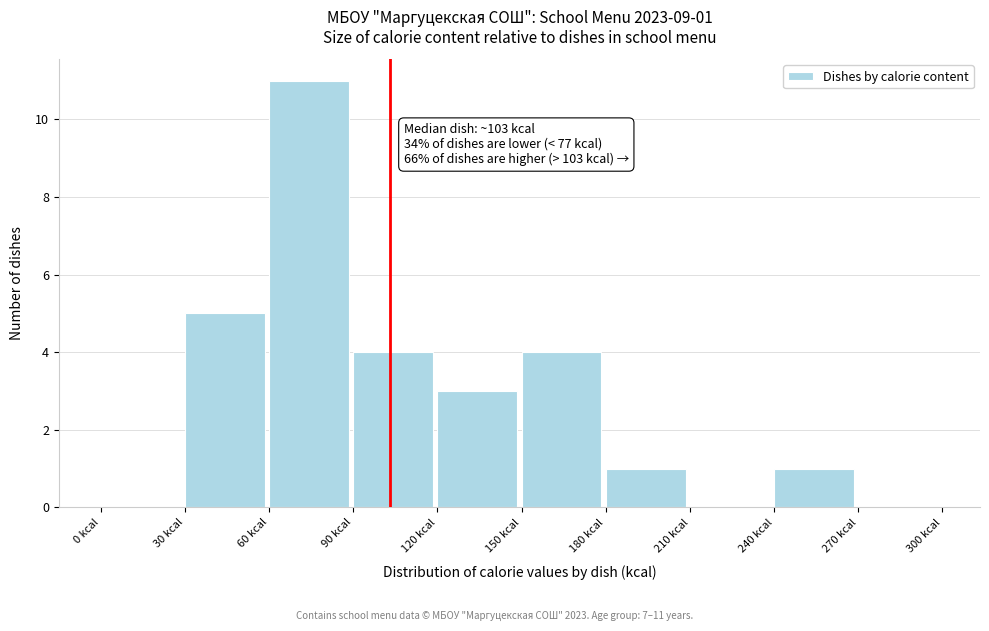

Which range on the x-axis has the tallest bar?

60 to 90